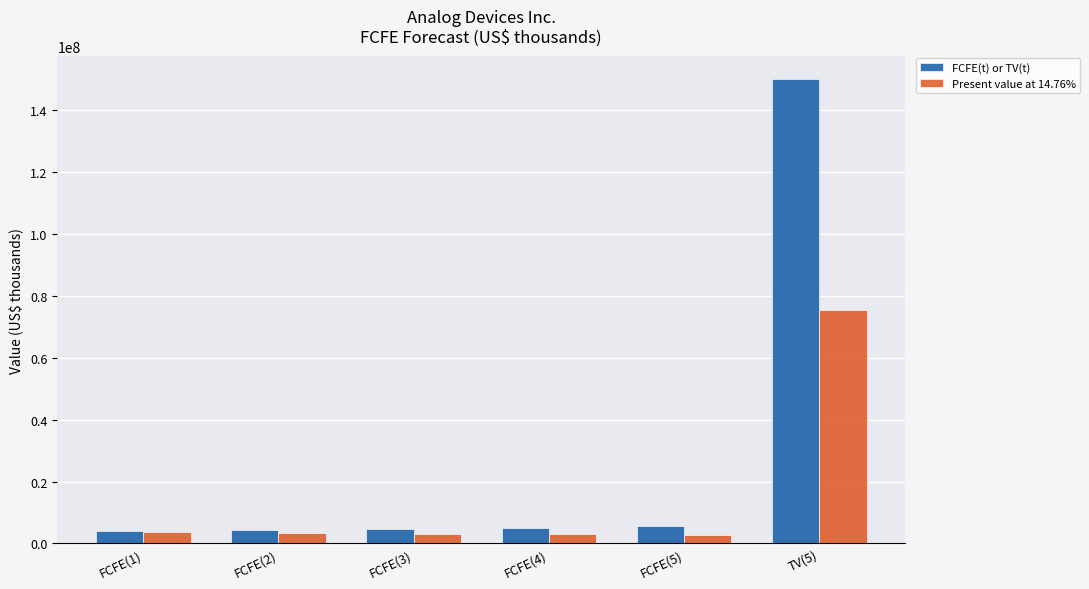

What is the label of the 5th bar from the right?

FCFE(2)